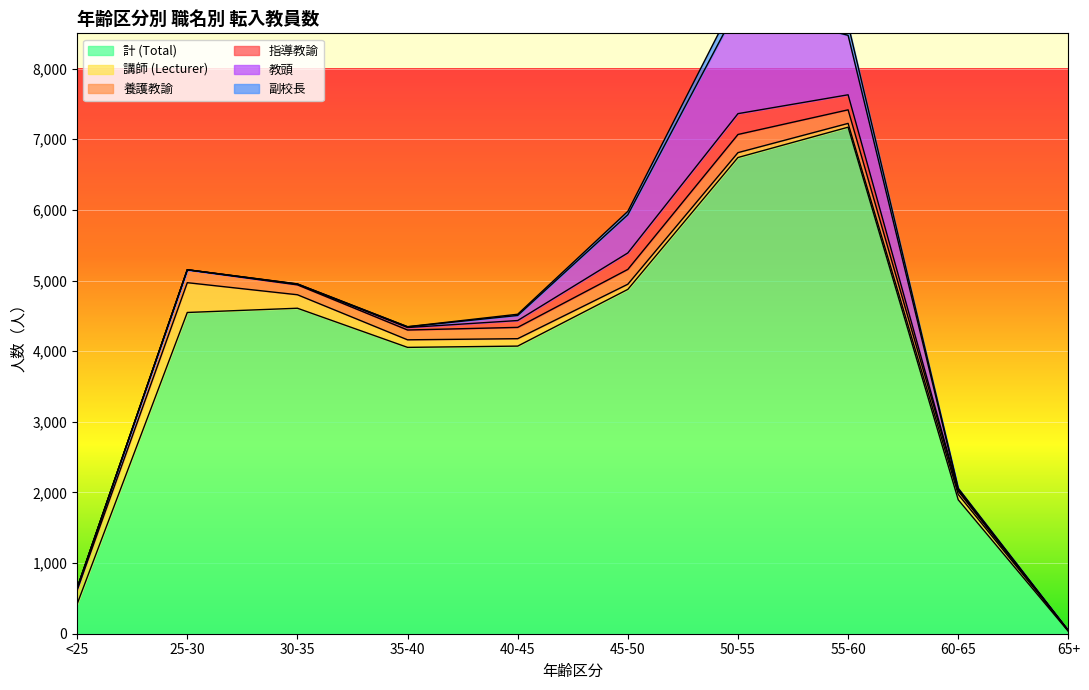

The value of 指導教諭 at 35-40 is 61. True or false?

False